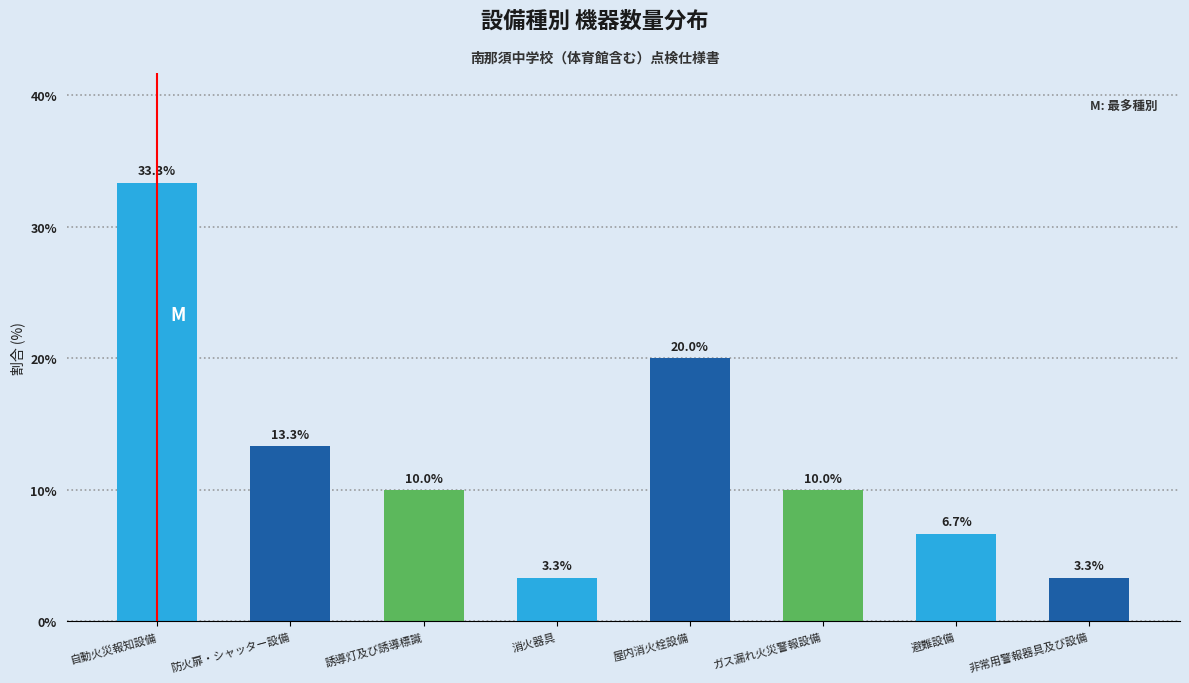

Reading left to right, what are all the values shown in this chart?

33.3	13.3	10.0	3.3	20.0	10.0	6.7	3.3